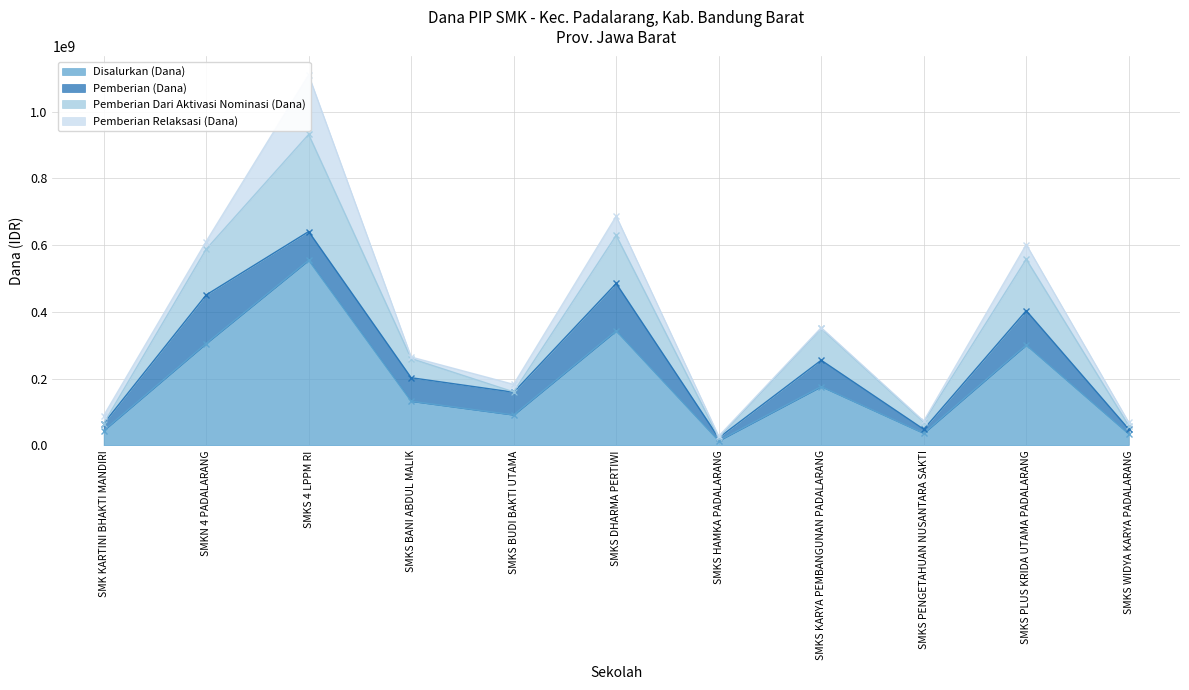

What position from the right is SMKS 4 LPPM RI?

9